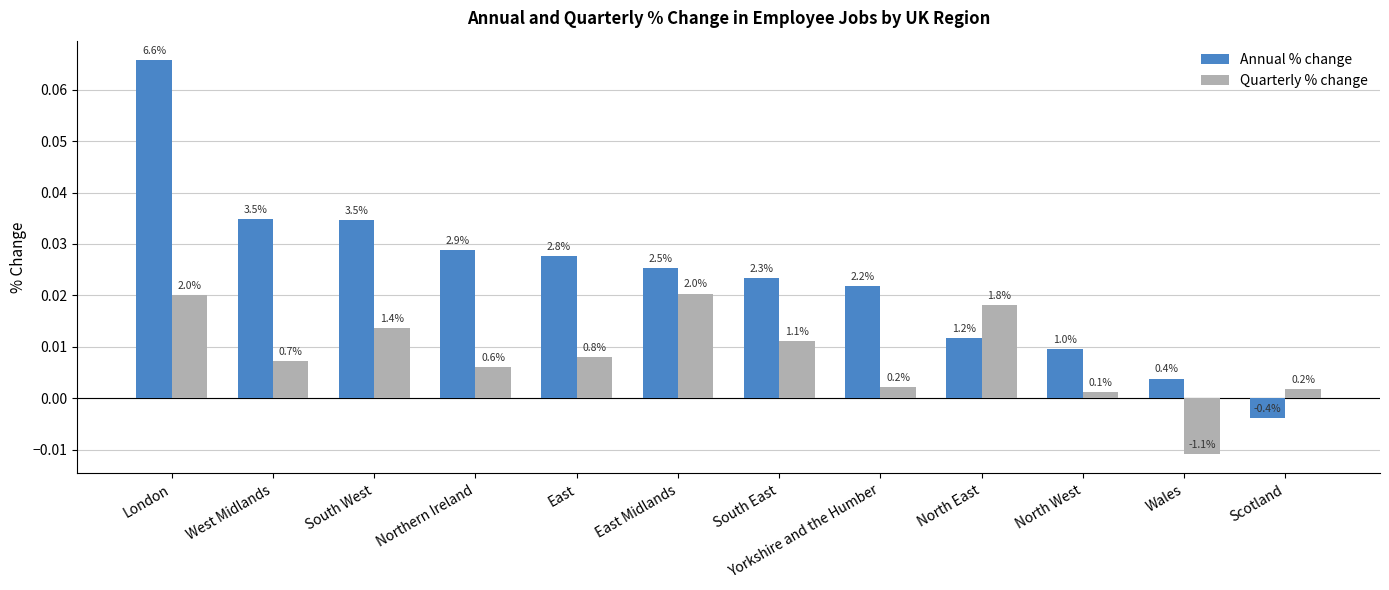

Are the bars horizontal?

No